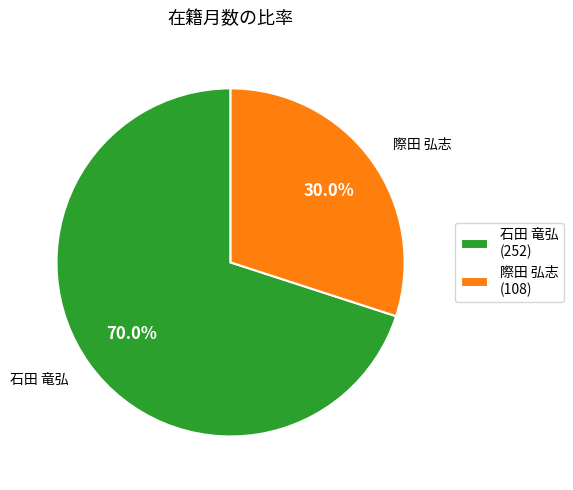

Which category has the biggest portion of the pie?

石田 竜弘